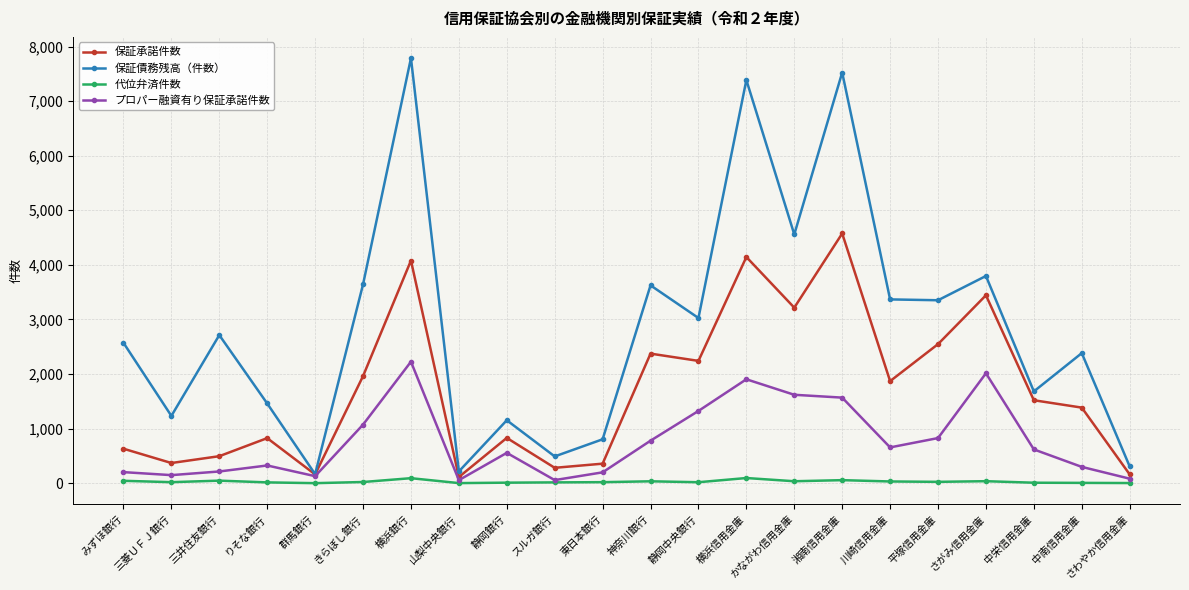

List the series in order of their peak value, highest first.

保証債務残高（件数）, 保証承諾件数, プロパー融資有り保証承諾件数, 代位弁済件数